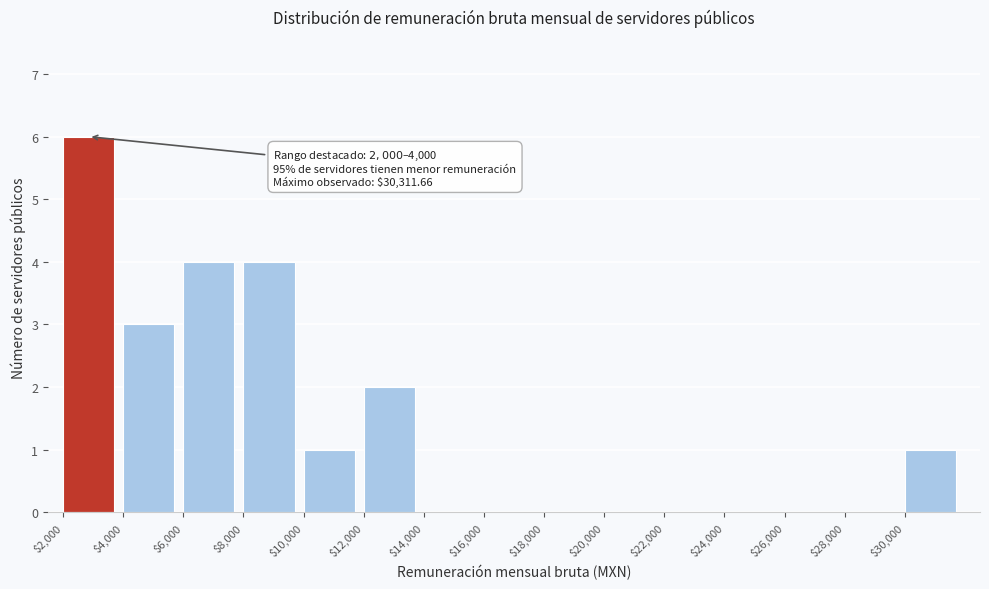

Which range on the x-axis has the tallest bar?

2000 to 4000